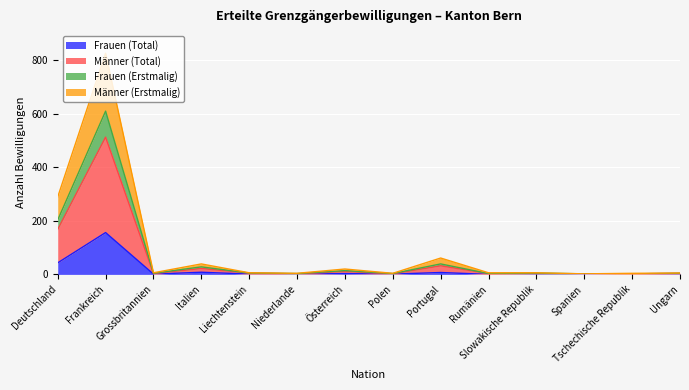

What are all the series names shown in the legend?

Frauen (Total), Männer (Total), Frauen (Erstmalig), Männer (Erstmalig)